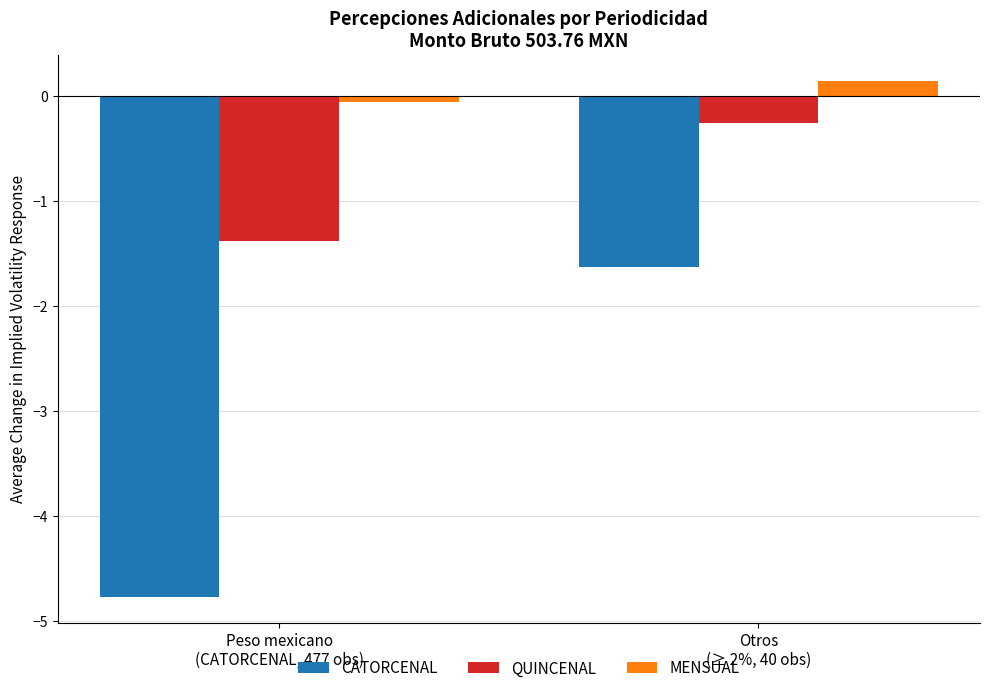

How many distinct data groups are displayed?

3